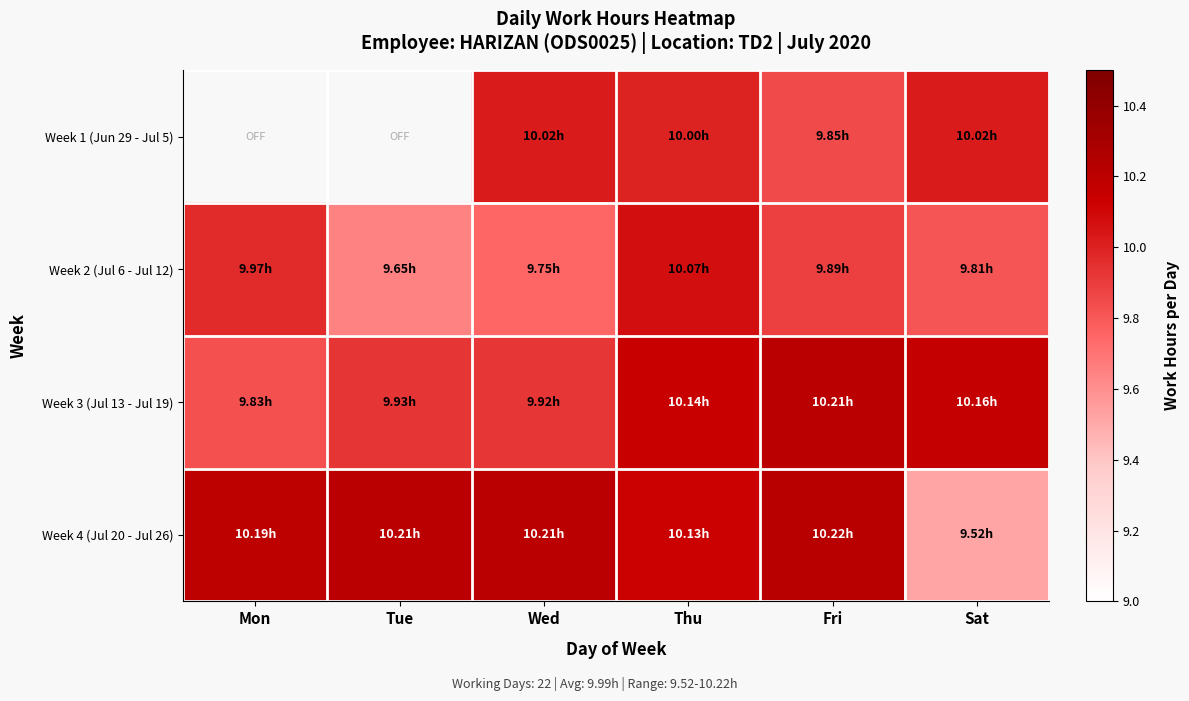

What is the difference between the maximum and second lowest values in the Week 4 (Jul 20 - Jul 26) series?

0.1